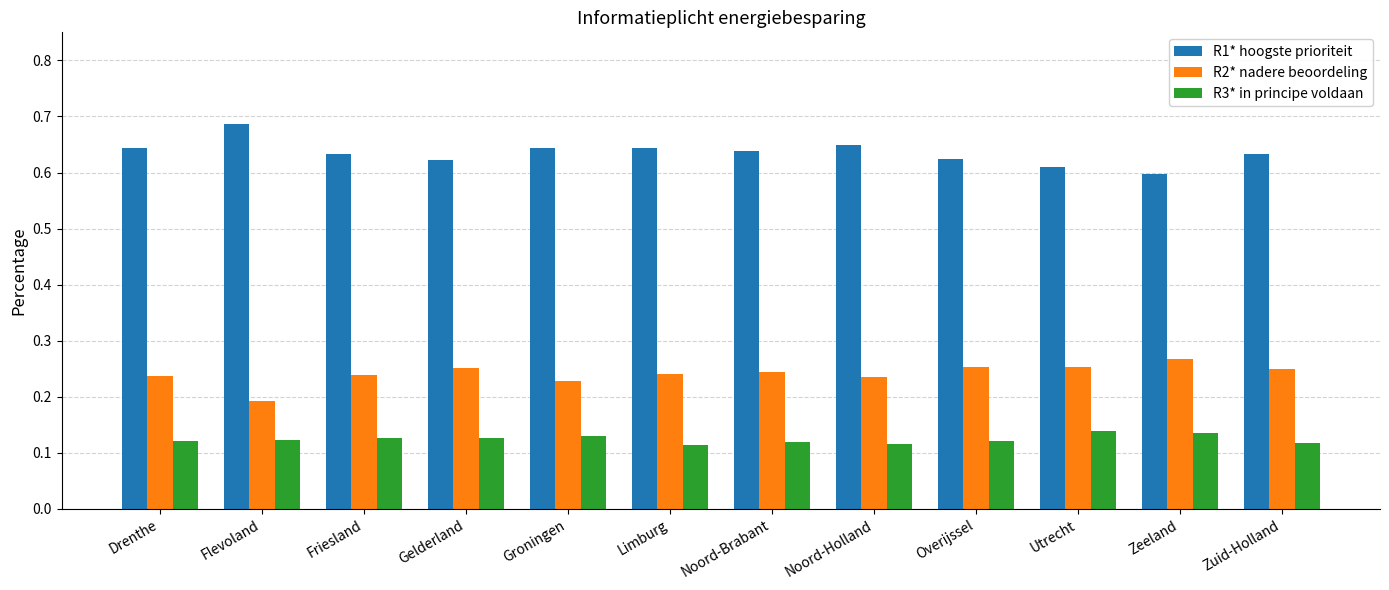

What is the spread (max minus min) of values at Overijssel?

0.5